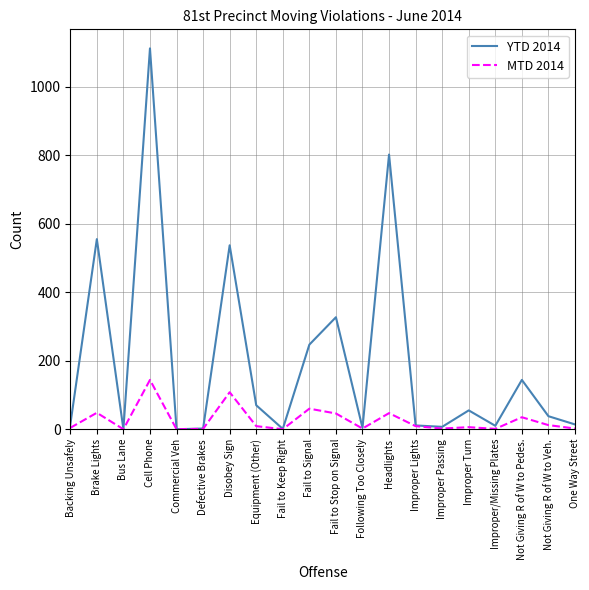

List the series in order of their peak value, lowest first.

MTD 2014, YTD 2014